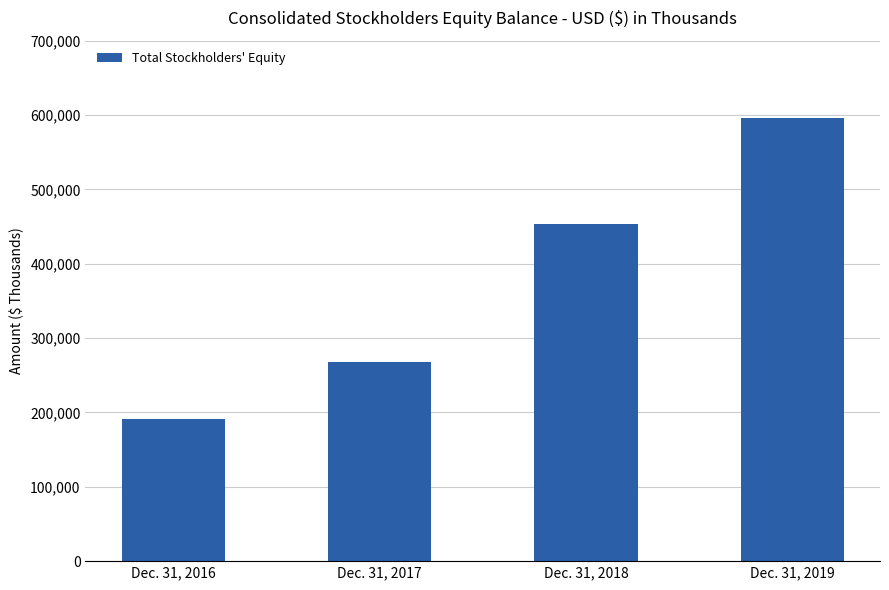

Reading left to right, list all the values displayed in this chart.

Dec. 31, 2016=191755	Dec. 31, 2017=267480	Dec. 31, 2018=453023	Dec. 31, 2019=595428